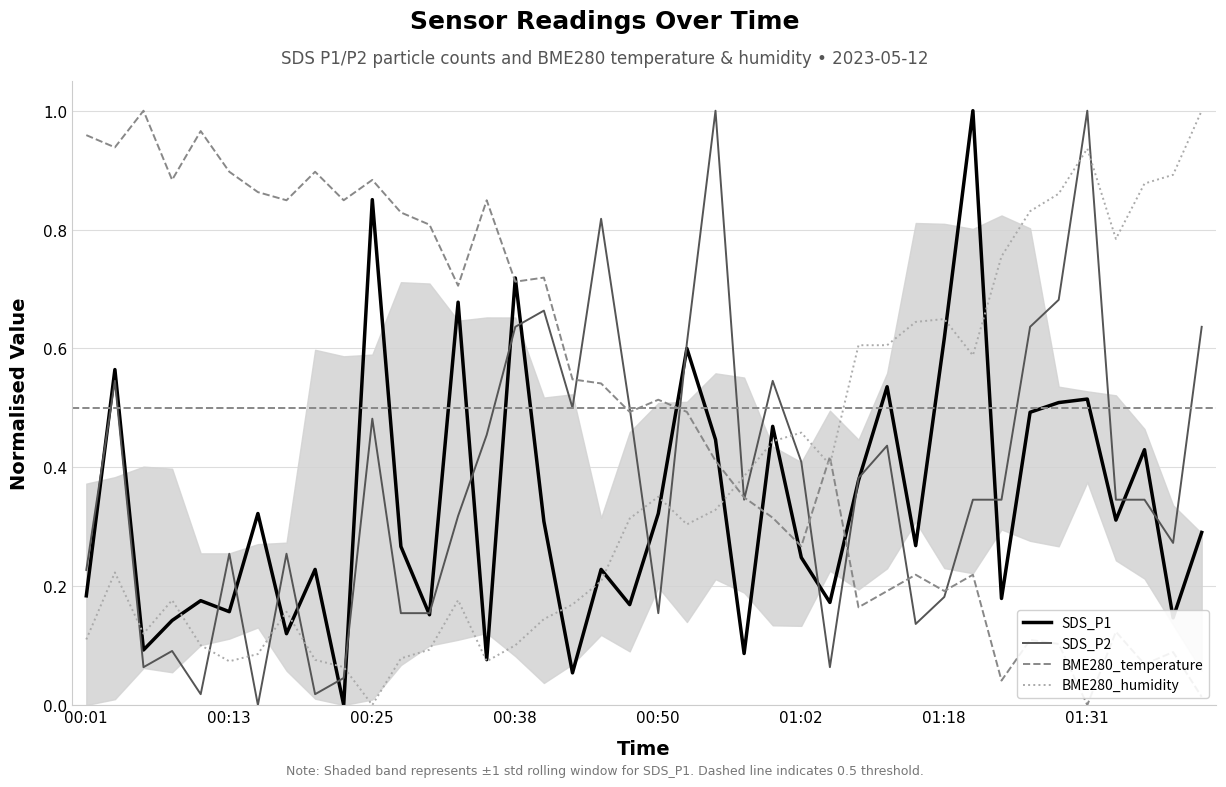

How many values in the BME280_humidity series exceed 0?

39